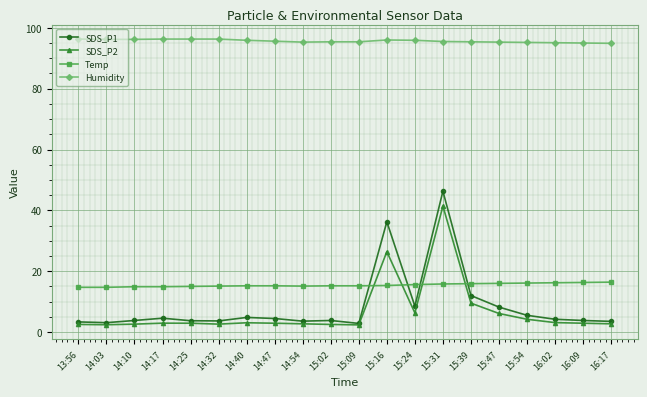

What is the value of the SDS_P1 point at the 19th from the left?

3.8